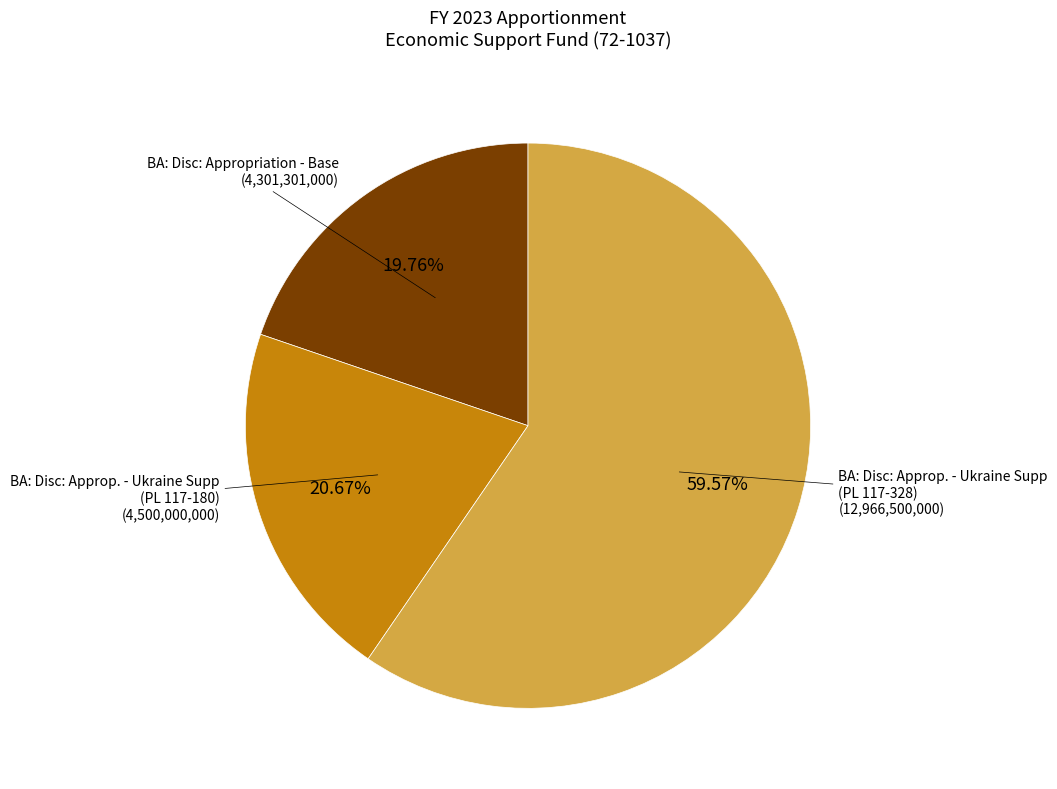

Rank the categories by value from lowest to highest.

BA: Disc: Appropriation - Base (4,301,301,000), BA: Disc: Approp. - Ukraine Supp (PL 117-180) (4,500,000,000), BA: Disc: Approp. - Ukraine Supp (PL 117-328) (12,966,500,000)